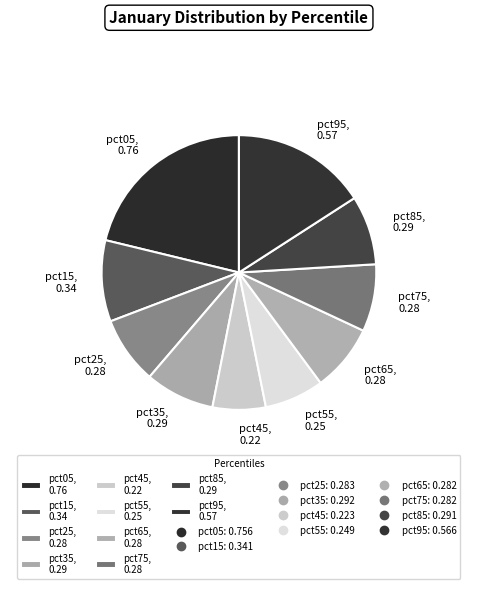

How many slices are in this pie chart?

10